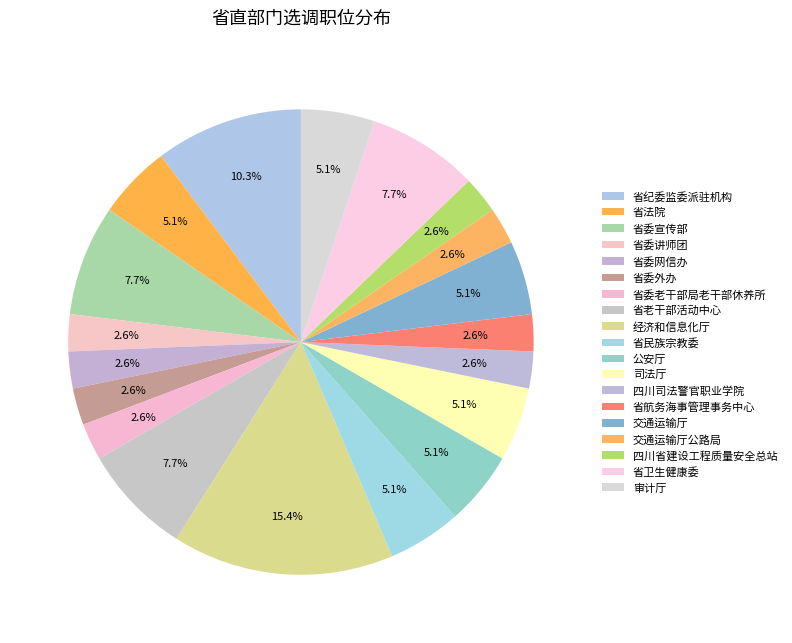

Count the number of slices in the pie.

19